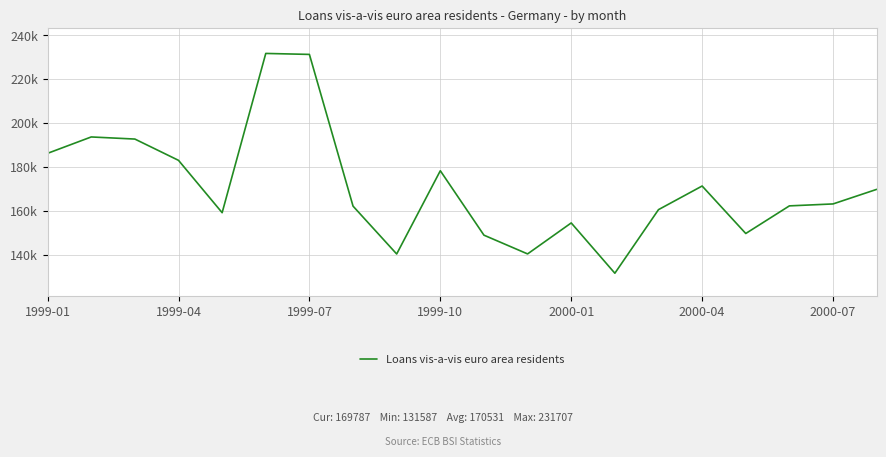

Does the chart have visible grid lines?

Yes